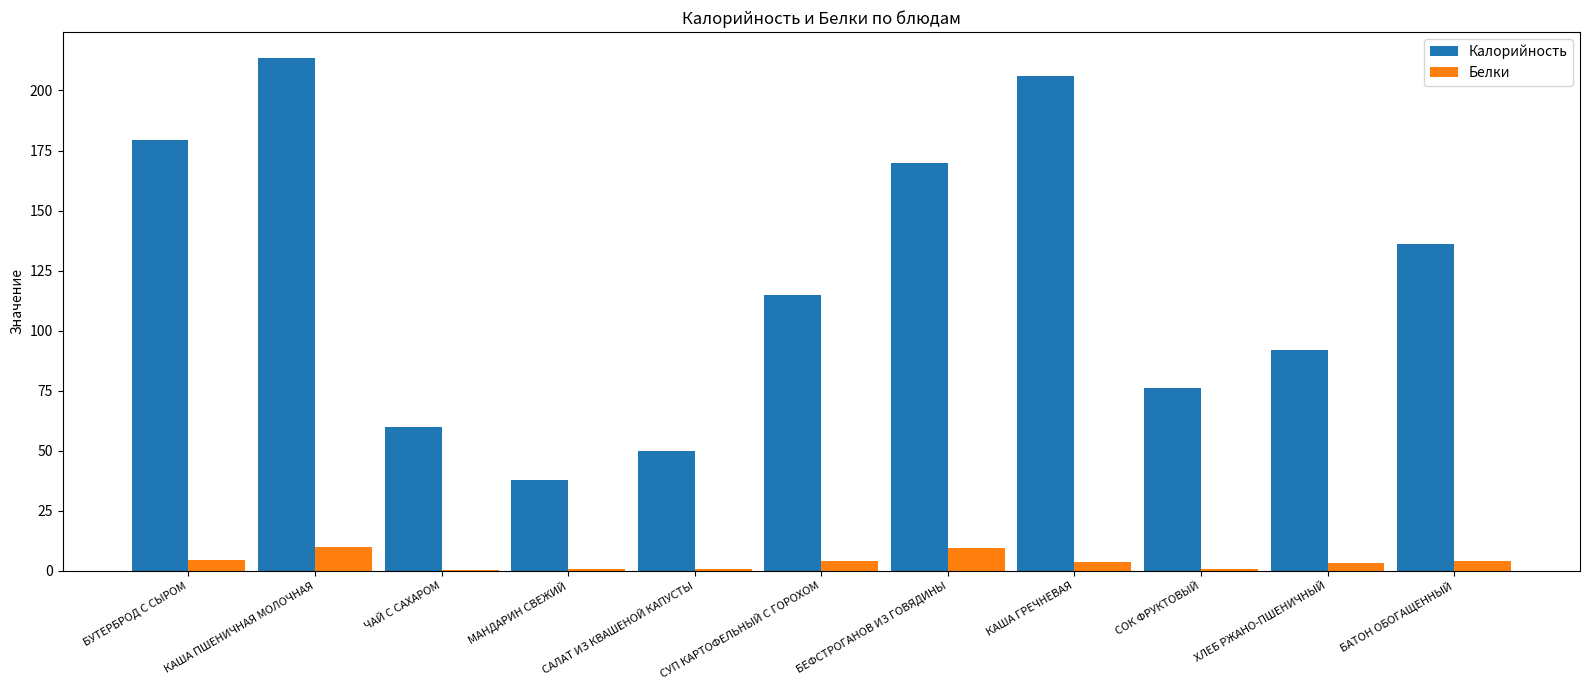

Does the chart contain stacked bars?

No